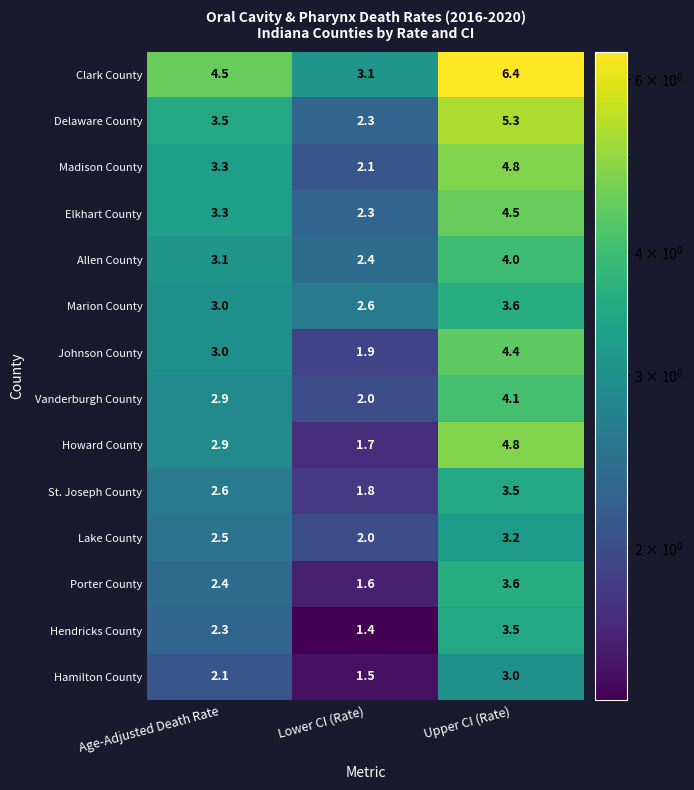

What is the difference between the second highest and minimum values in the Vanderburgh County series?

0.9